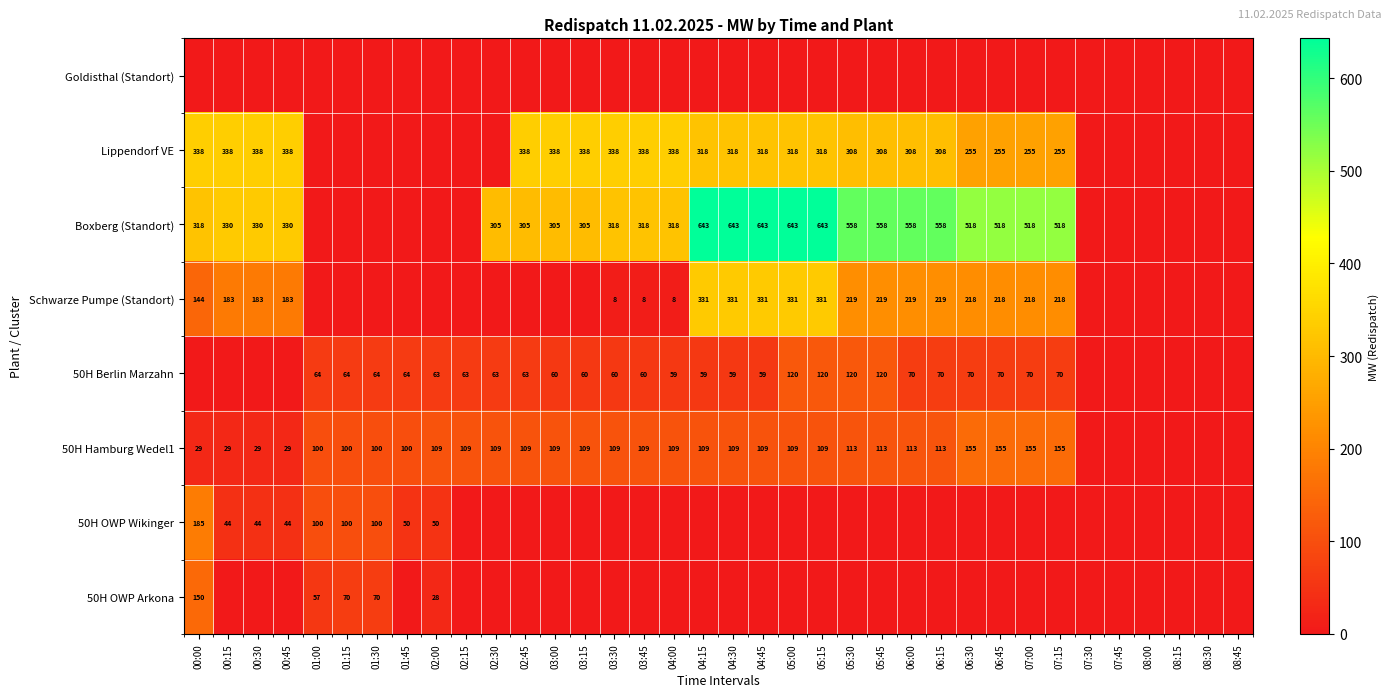

The 50H Hamburg Wedel1 series shows 164 at 06:00. True or false?

False